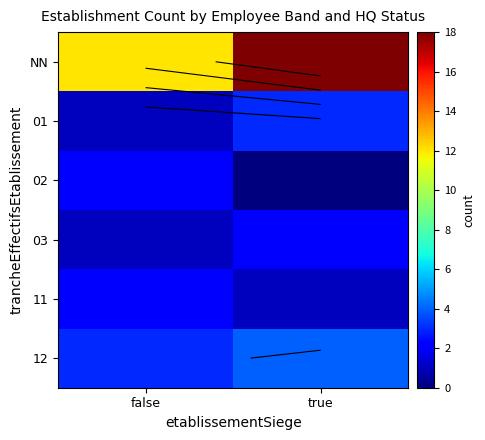

At which category is the sum across all series the highest?

true